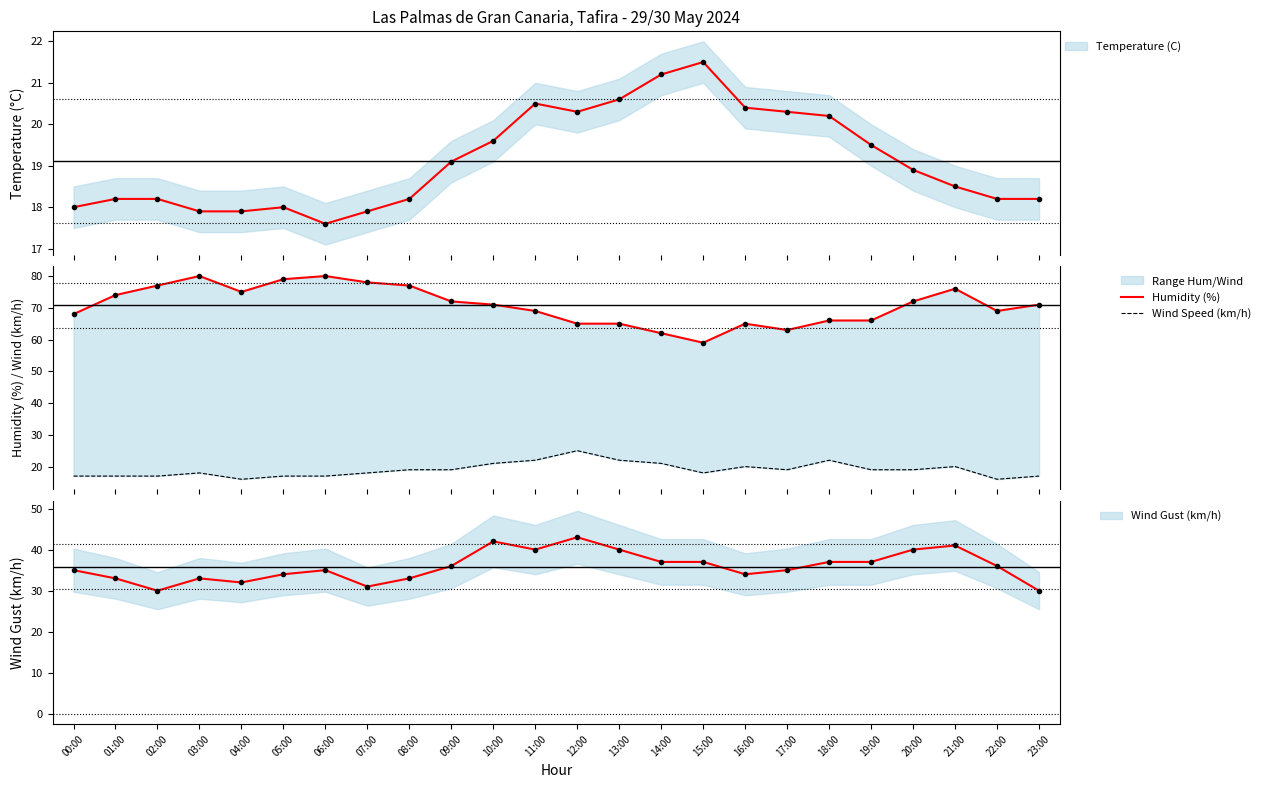

True or false: Wind Speed (km/h) and Humidity (%) cross at least once.

False